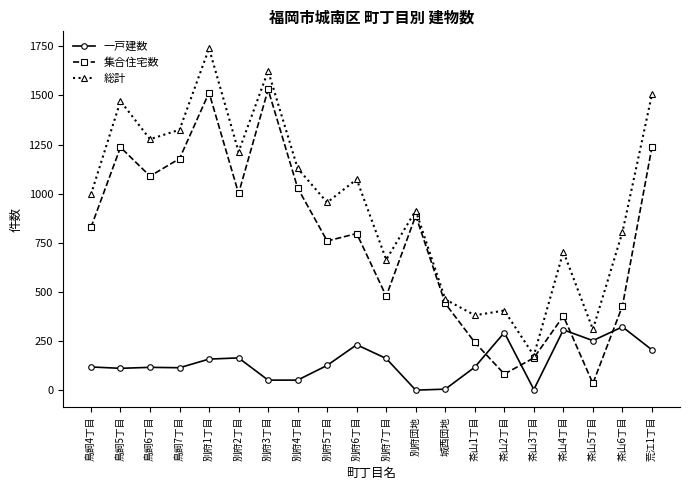

Which series has the largest total across all categories?

総計